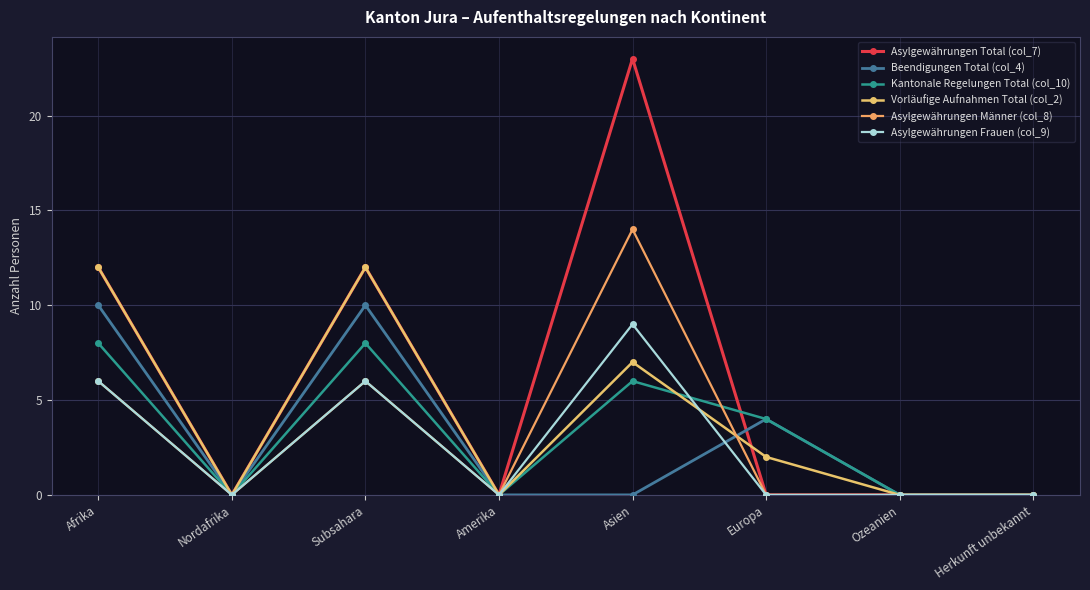

Count the Asylgewährungen Total (col_7) values in the range 0 to 12.

7